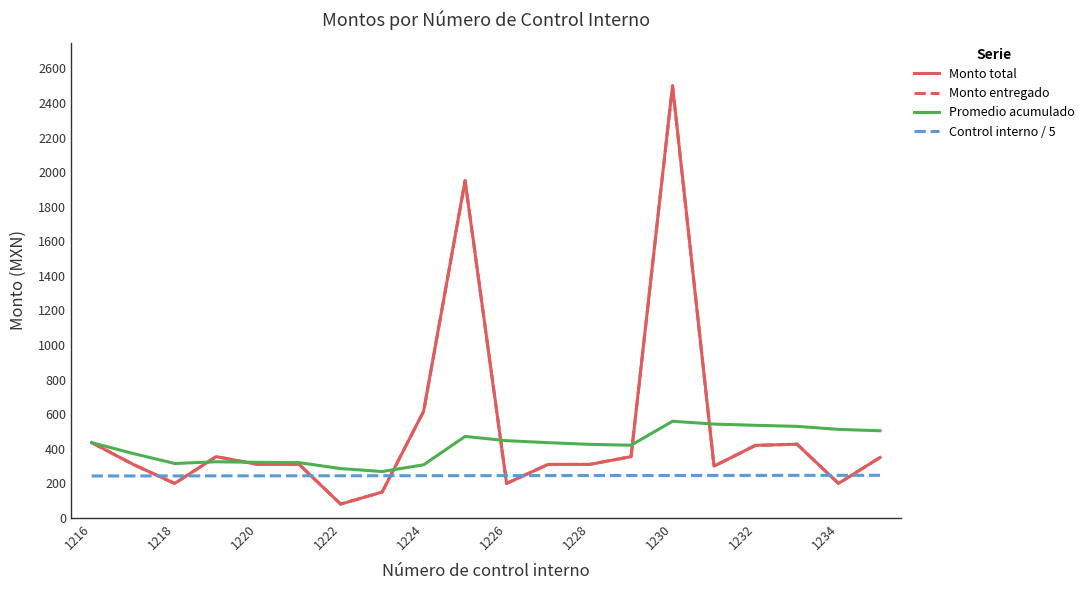

What is the difference between the maximum and minimum values in the Control interno / 5 series?

3.8